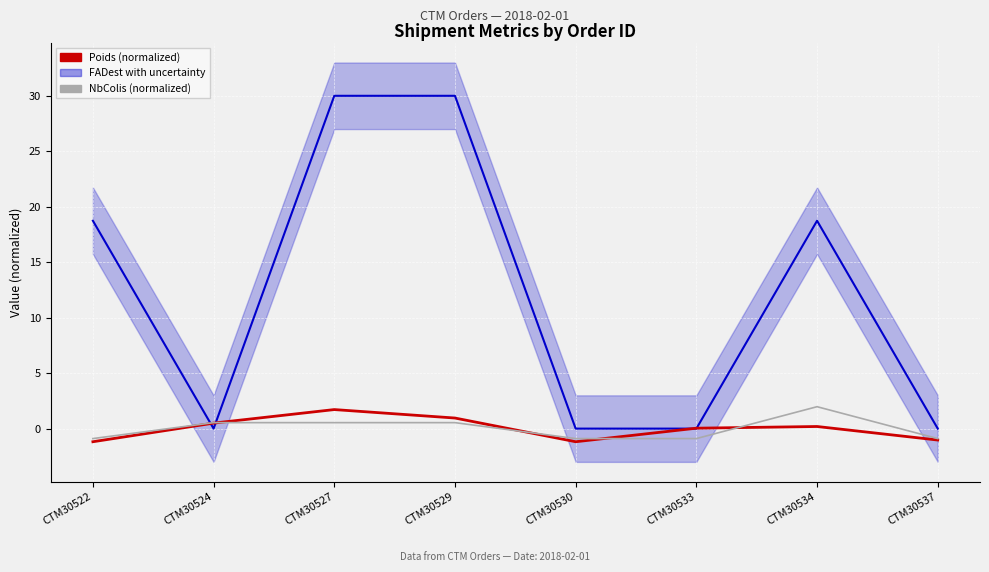

At how many categories does at least one series exceed 0?

5